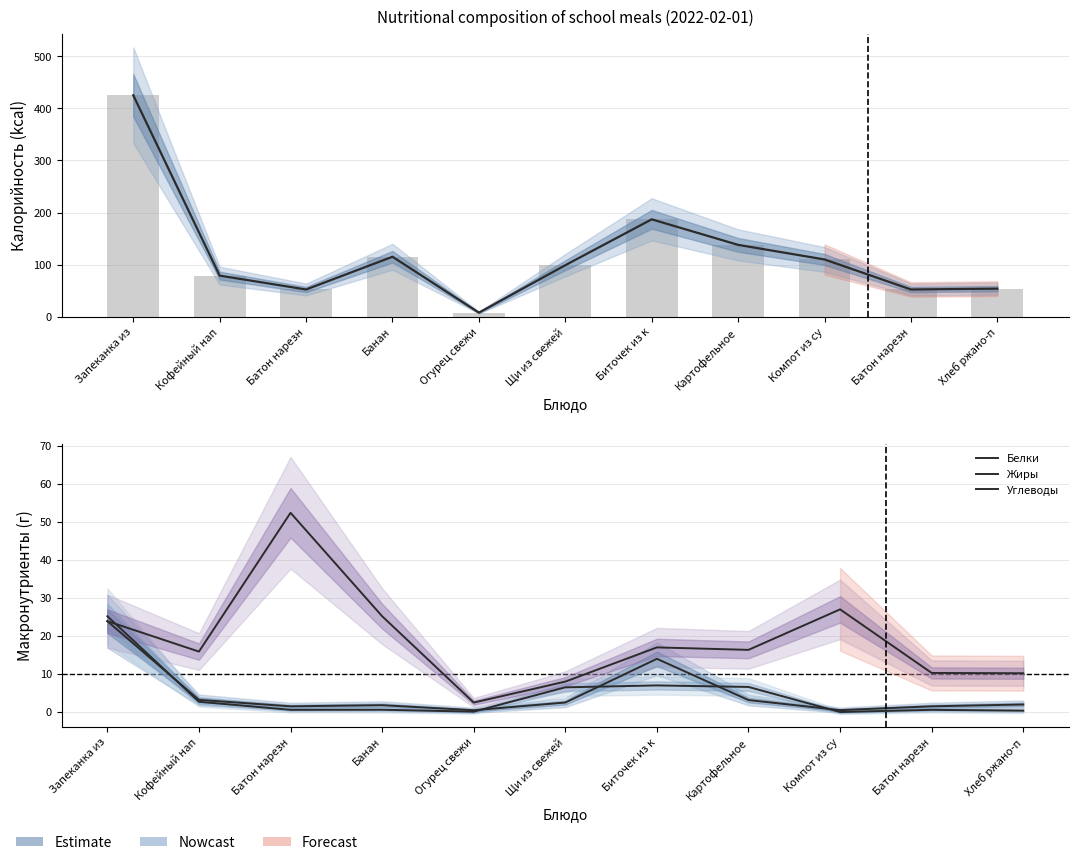

True or false: Жиры has a value of 2.7 at Кофейный нап.

True